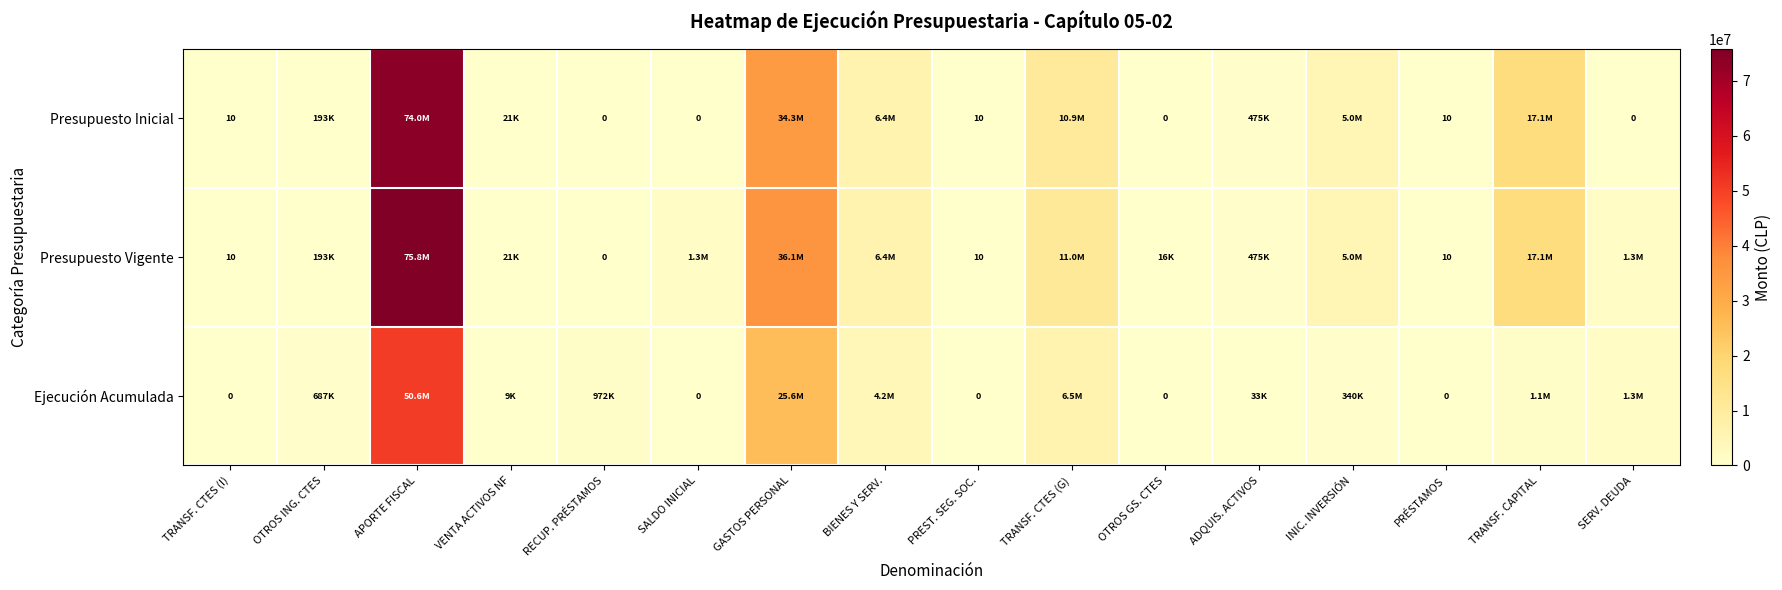

What is the difference between the maximum and second lowest values in the Ejecución Acumulada series?

50618832